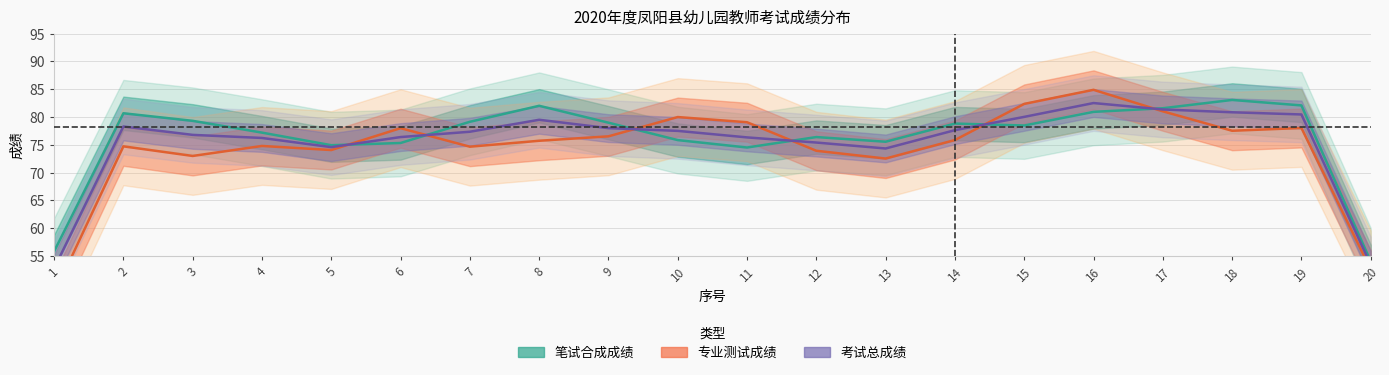

Reading left to right, extract all data points from this chart.

笔试合成成绩: 1=55.8	2=80.7	3=79.3	4=77.2	5=74.9	6=75.3	7=79.1	8=82.0	9=79.0	10=75.9	11=74.5	12=76.4	13=75.6	14=78.8	15=78.5	16=80.9	17=81.6	18=83.1	19=82.1	20=54.0
专业测试成绩: 1=48.1	2=74.7	3=73.0	4=74.8	5=74.1	6=78.0	7=74.7	8=75.7	9=76.5	10=80.0	11=79.1	12=73.9	13=72.5	14=75.9	15=82.4	16=84.9	17=81.0	18=77.5	19=78.0	20=52.6
考试总成绩: 1=52.7	2=78.3	3=76.8	4=76.2	5=74.6	6=76.4	7=77.4	8=79.5	9=78.0	10=77.5	11=76.3	12=75.4	13=74.3	14=77.6	15=80.0	16=82.5	17=81.4	18=80.9	19=80.5	20=53.4